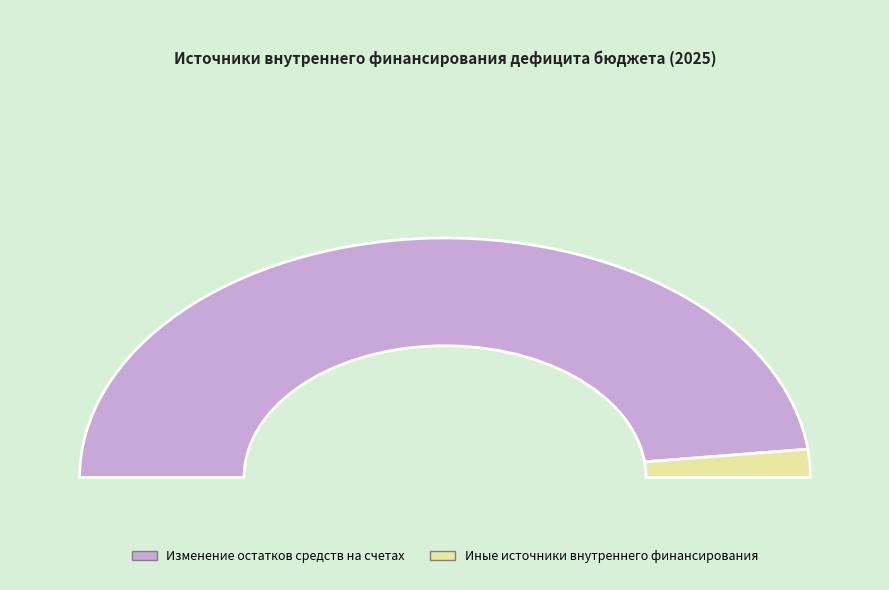

The Изменение остатков средств на счетах slice represents 84% of the pie. True or false?

False